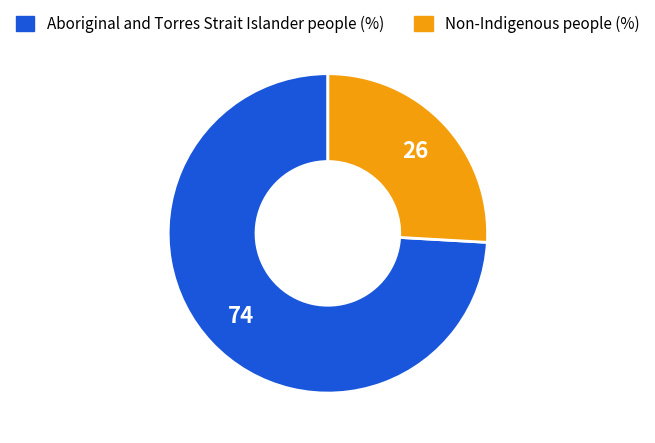

The Non-Indigenous people (%) slice represents 17% of the pie. True or false?

False